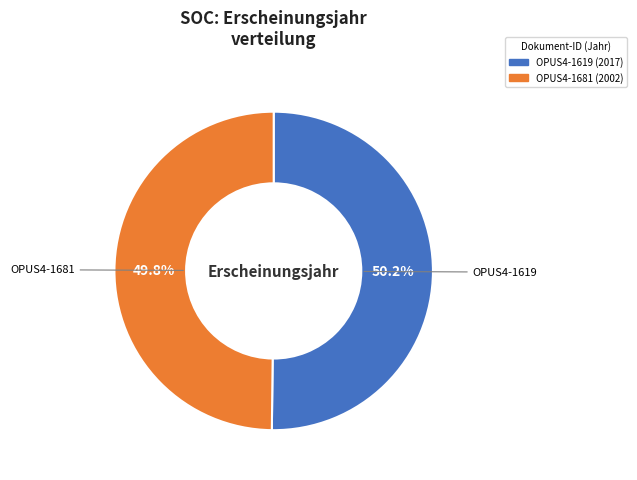

To the nearest percent, what is the average slice percentage?

50%